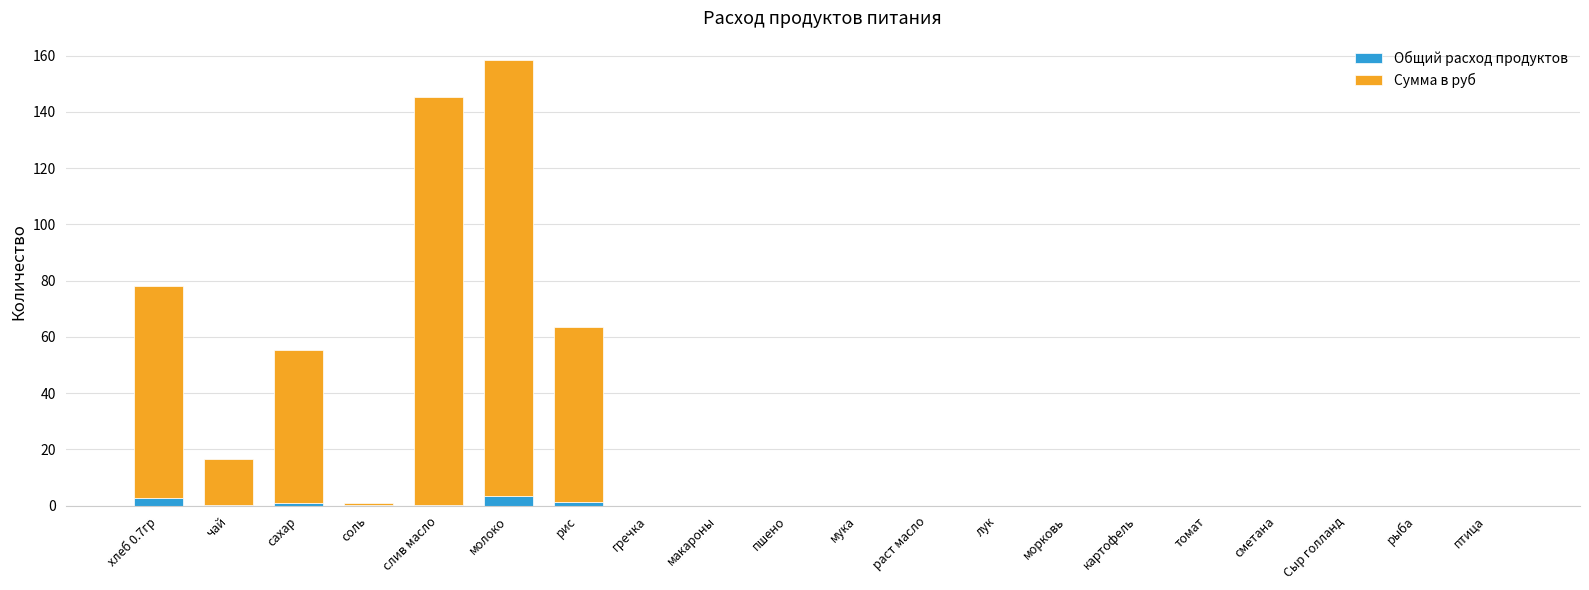

The value of Общий расход продуктов at сметана is 0.0. True or false?

True